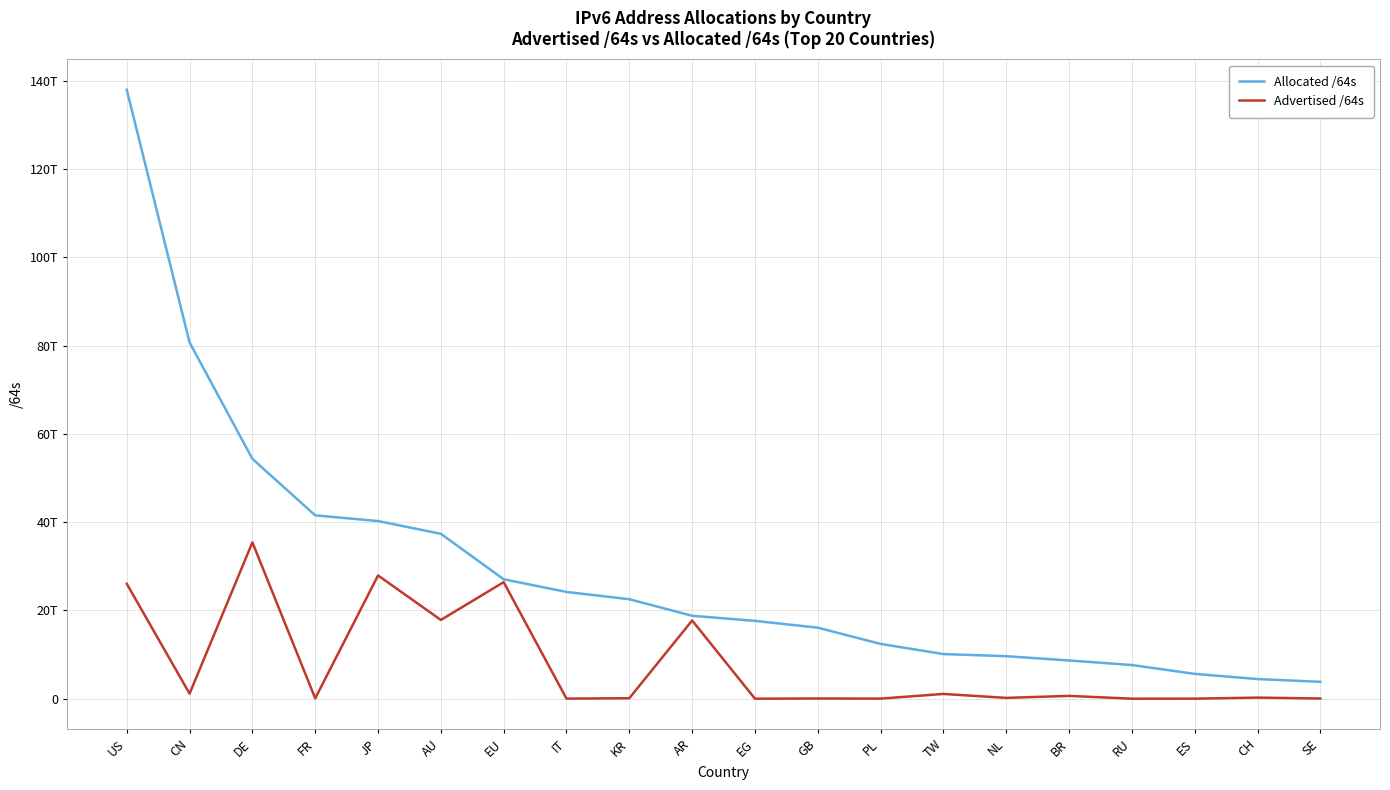

True or false: Advertised /64s and Allocated /64s cross at least once.

False